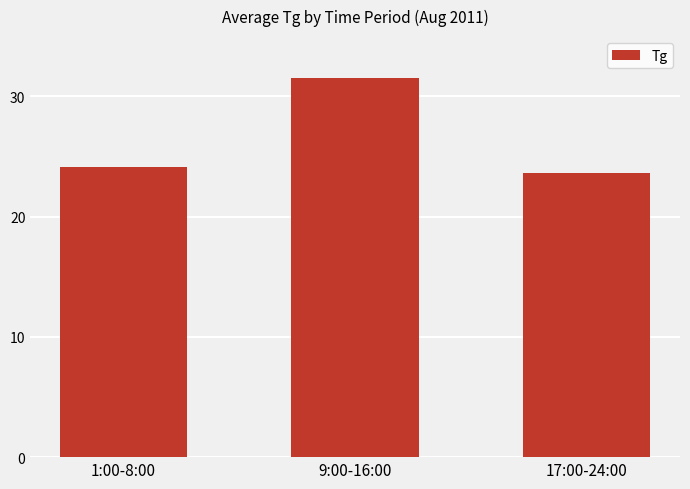

What is the difference between the values at 1:00-8:00 and 17:00-24:00?

0.5